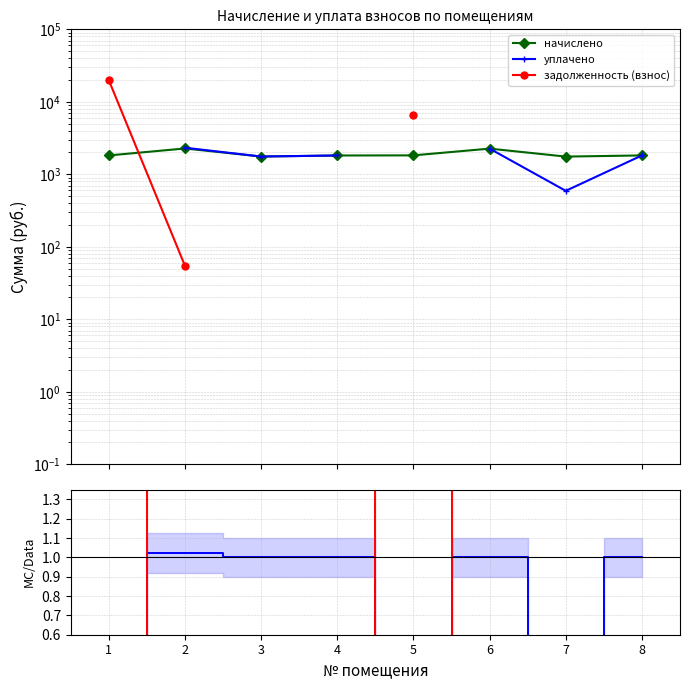

Is this an area chart (filled region under the line)?

No